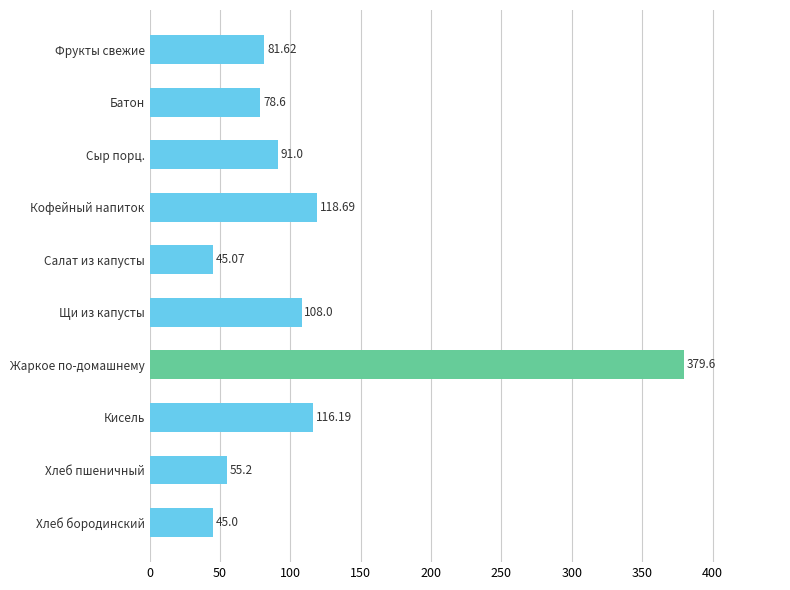

What is the difference between the values at Сыр порц. and Батон?

12.4